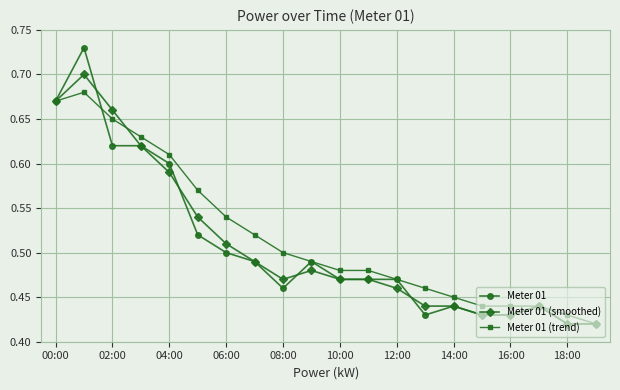

Does the chart display data point markers on the line(s)?

Yes